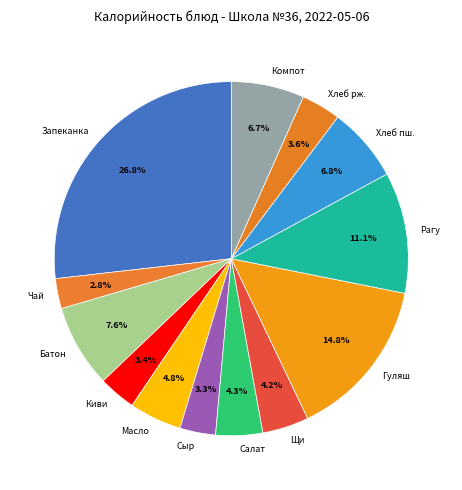

Approximately how many times larger is the value at Хлеб рж. compared to Сыр?

1.1